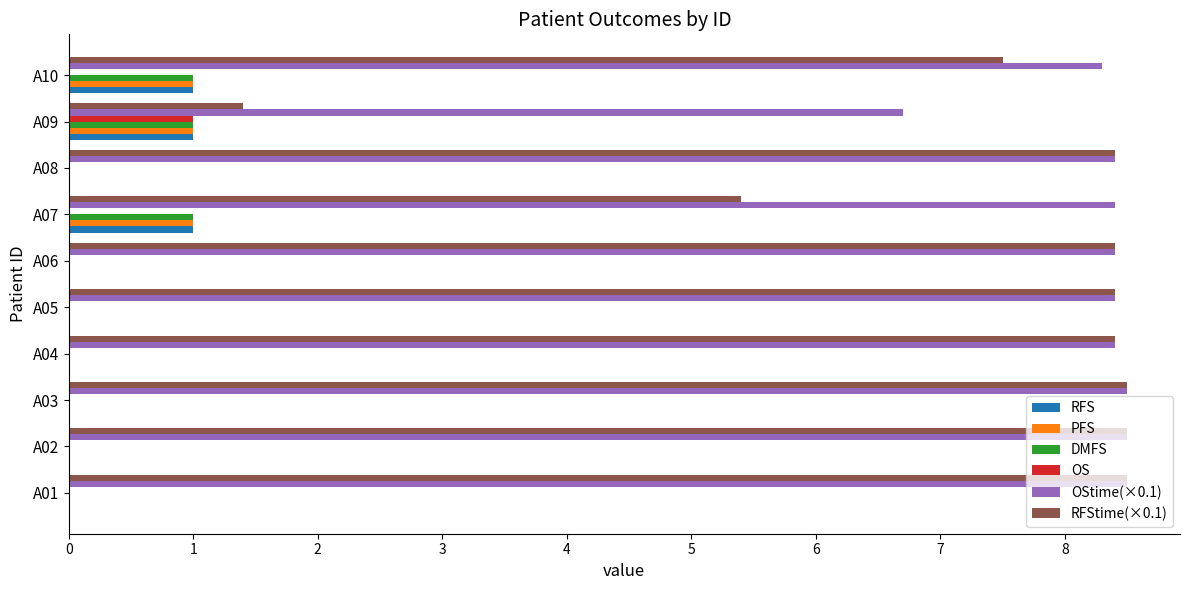

What is the total value across all series at A08?

16.8